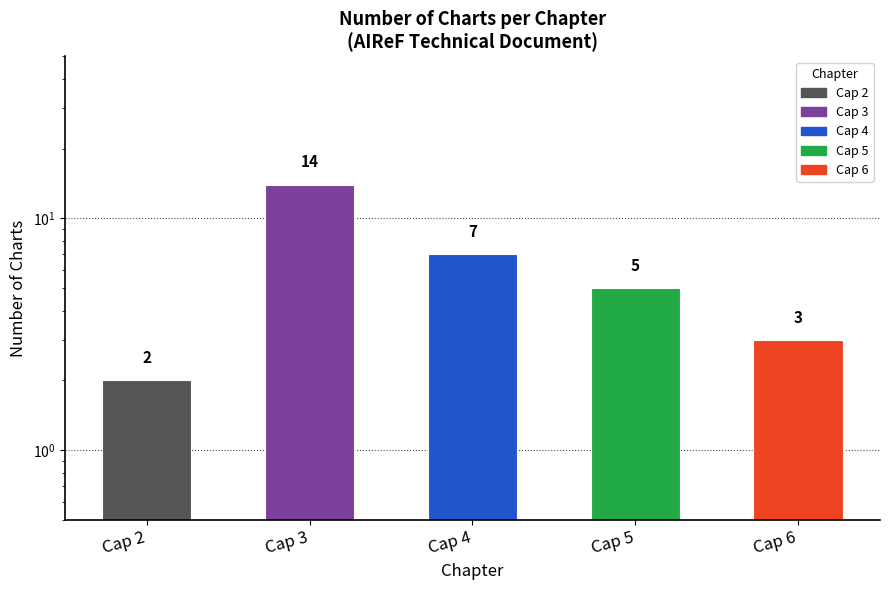

At which label is the value closest to 8?

Cap 4